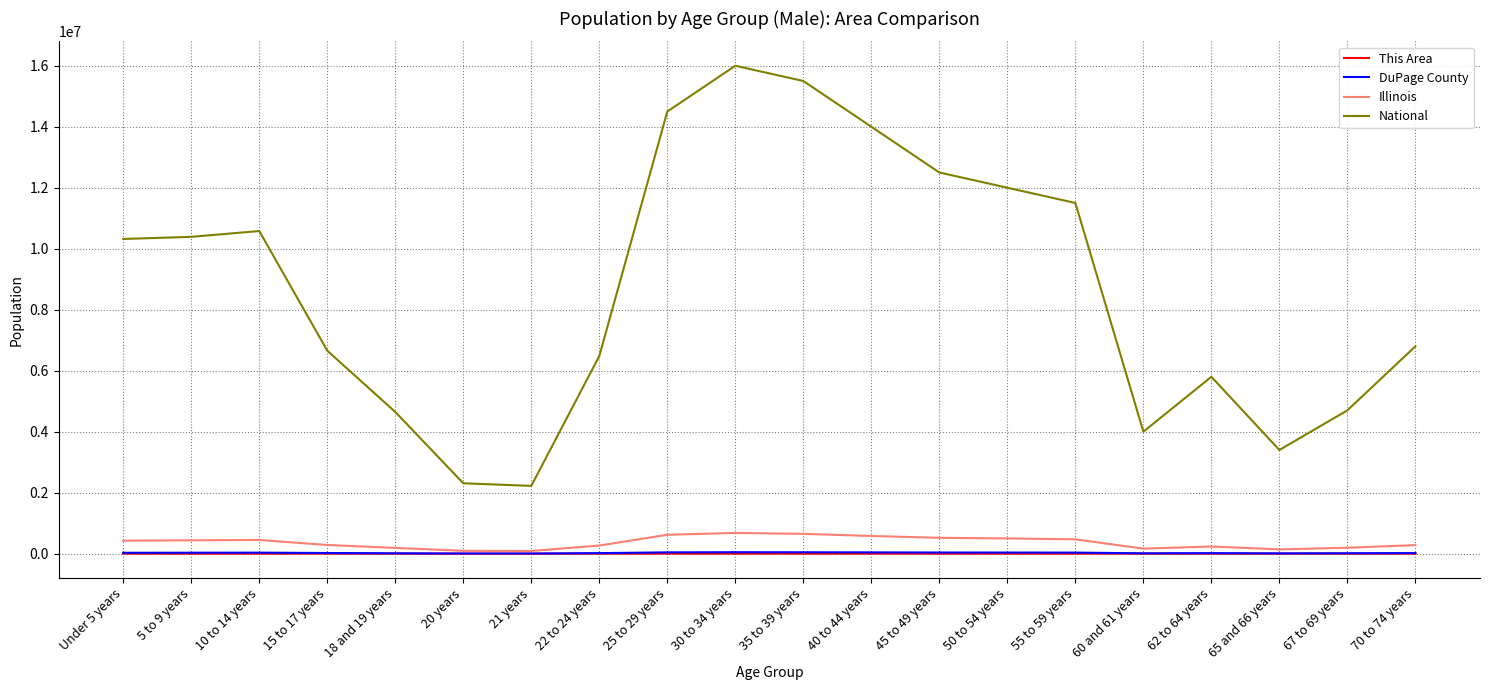

Which category has the highest value across all series?

30 to 34 years